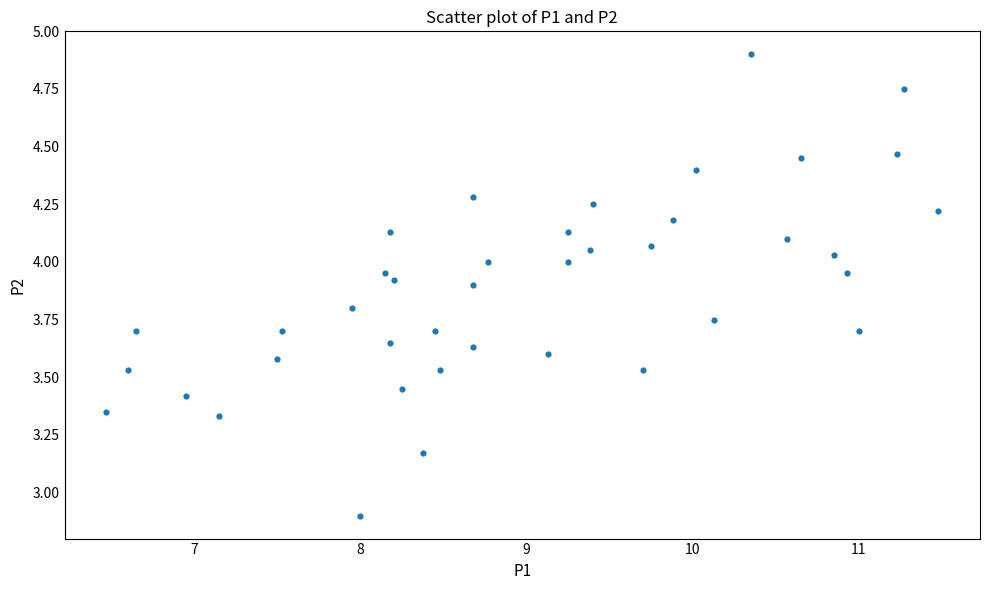

What Y value in the scatter plot is closest to 3?

2.9